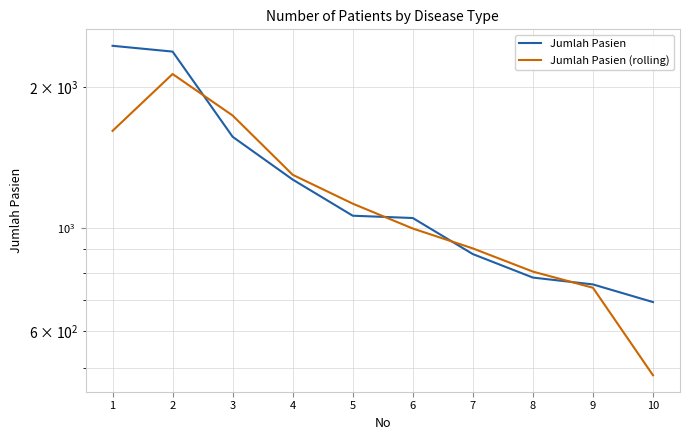

What is the value of the Jumlah Pasien point at the 4th from the left?

1268.0